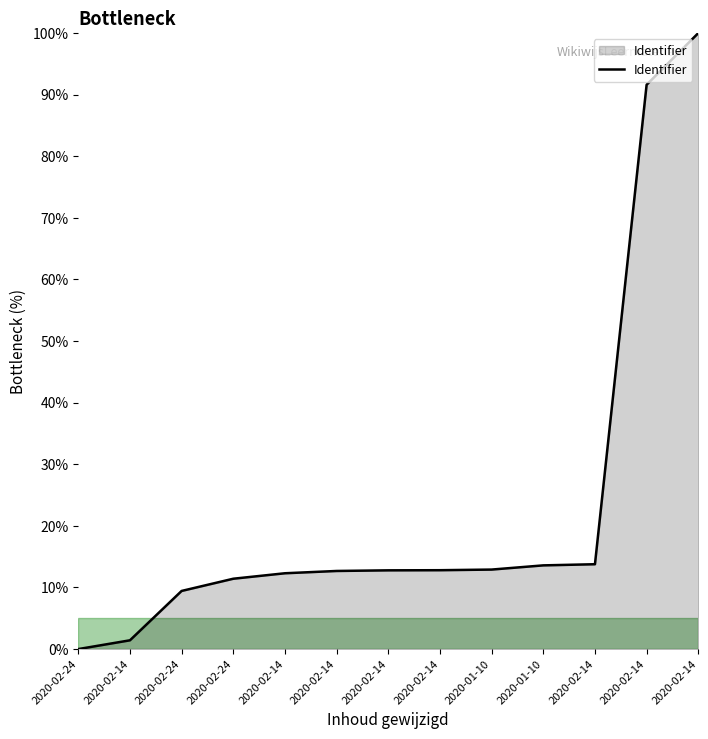

Is this an area chart (filled region under the line)?

Yes